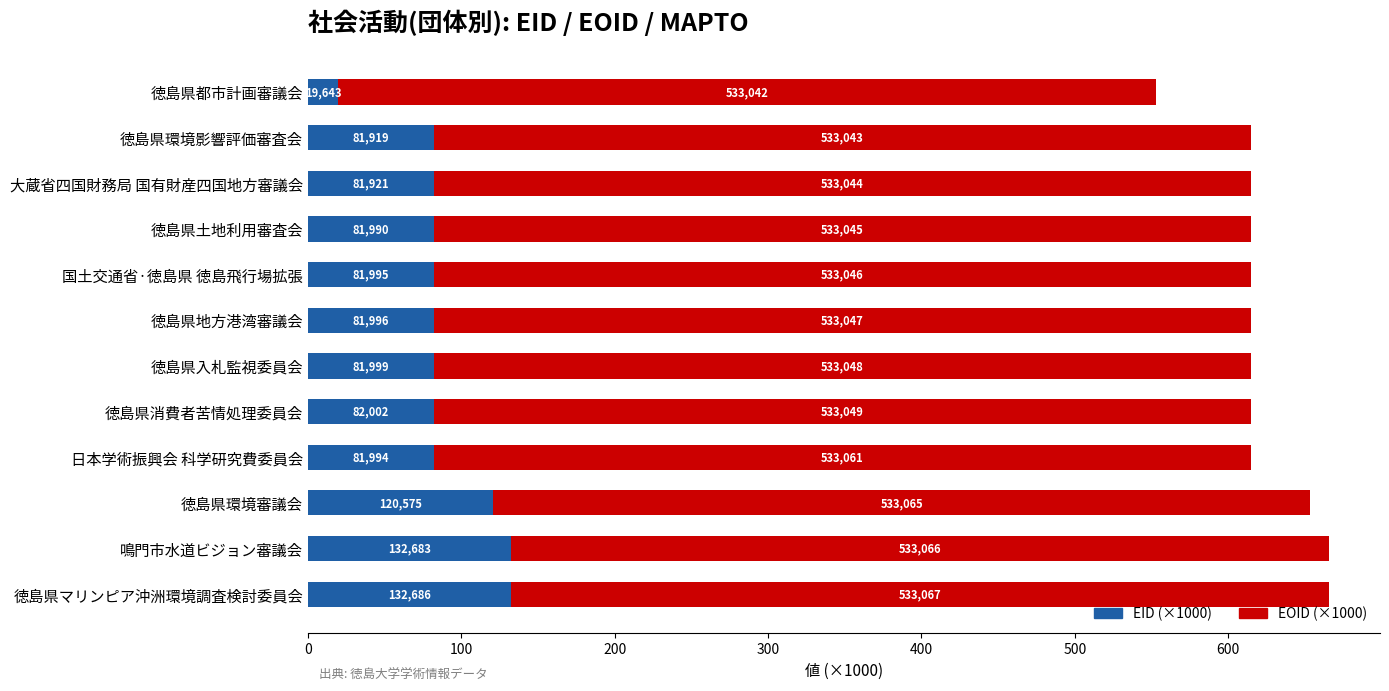

What are all the series names shown in the legend?

EID (×1000), EOID (×1000)